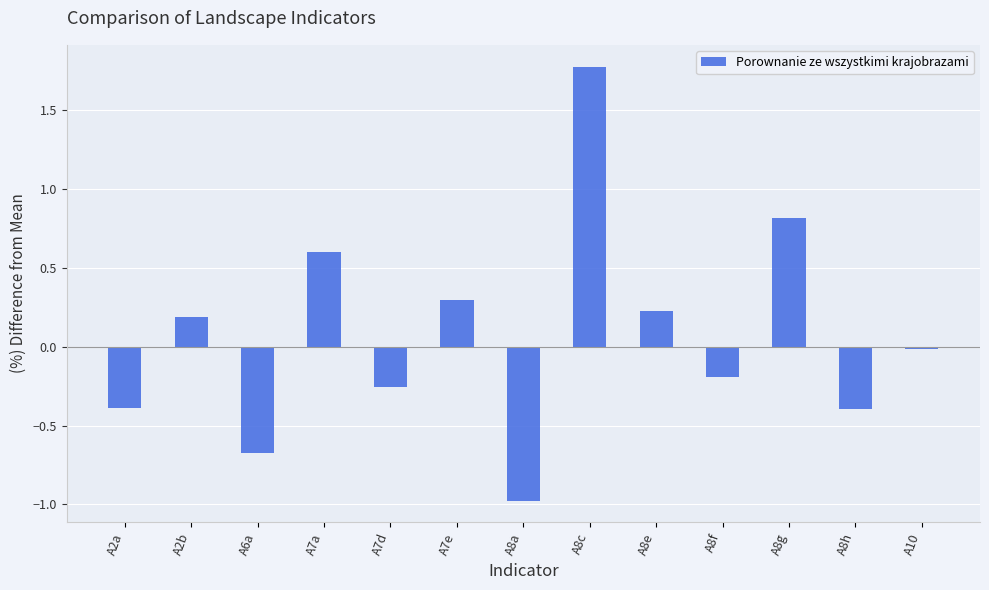

Count the number of categories in the chart.

13